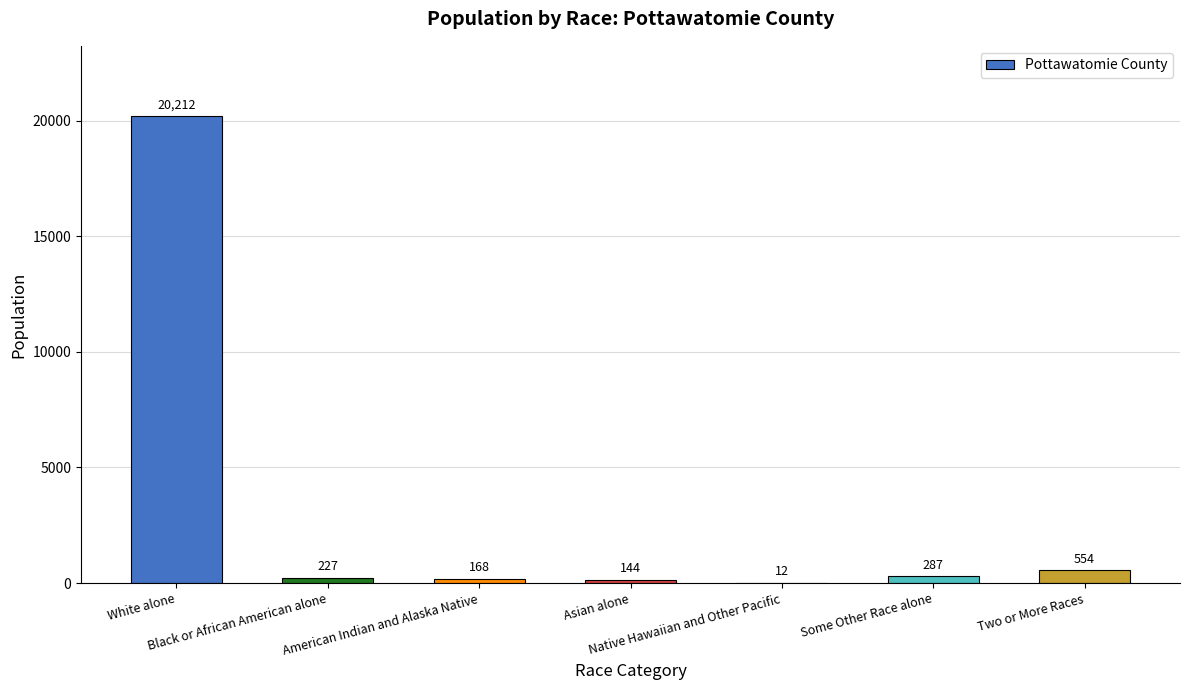

What is the greatest value displayed?

20212